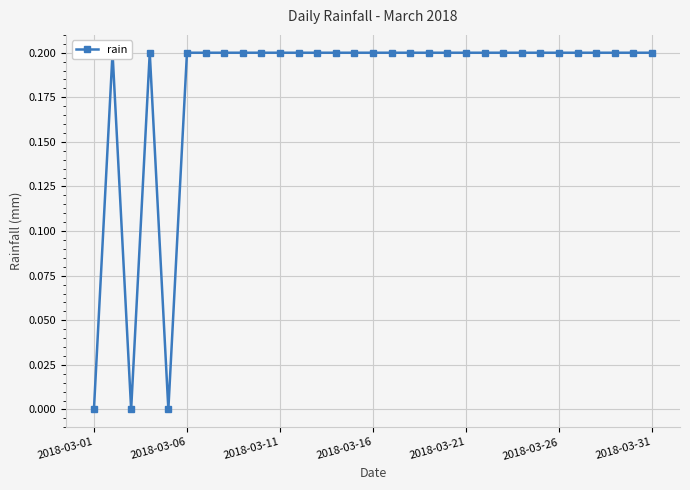

What is the greatest value displayed?

0.2